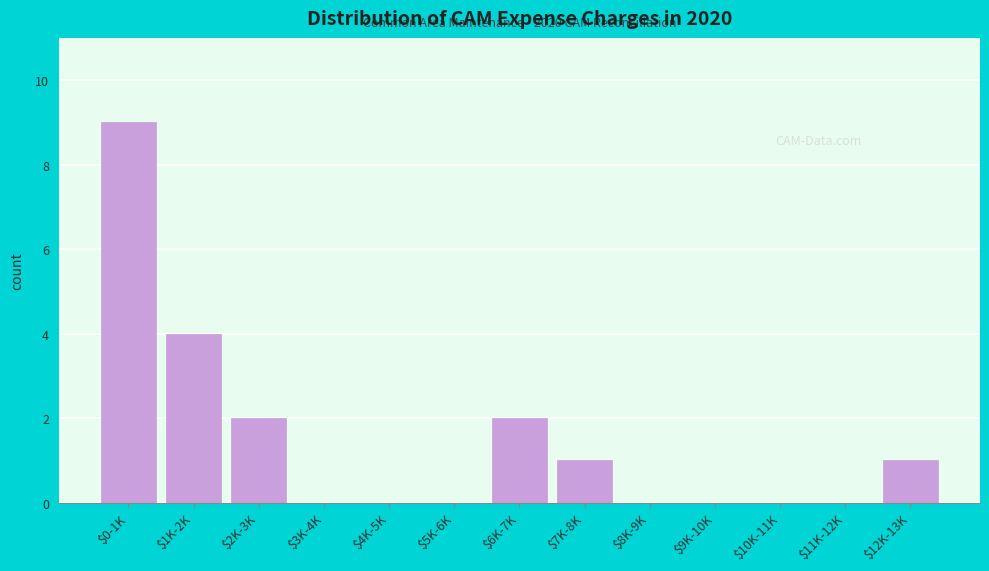

What is the sum of all values?

19